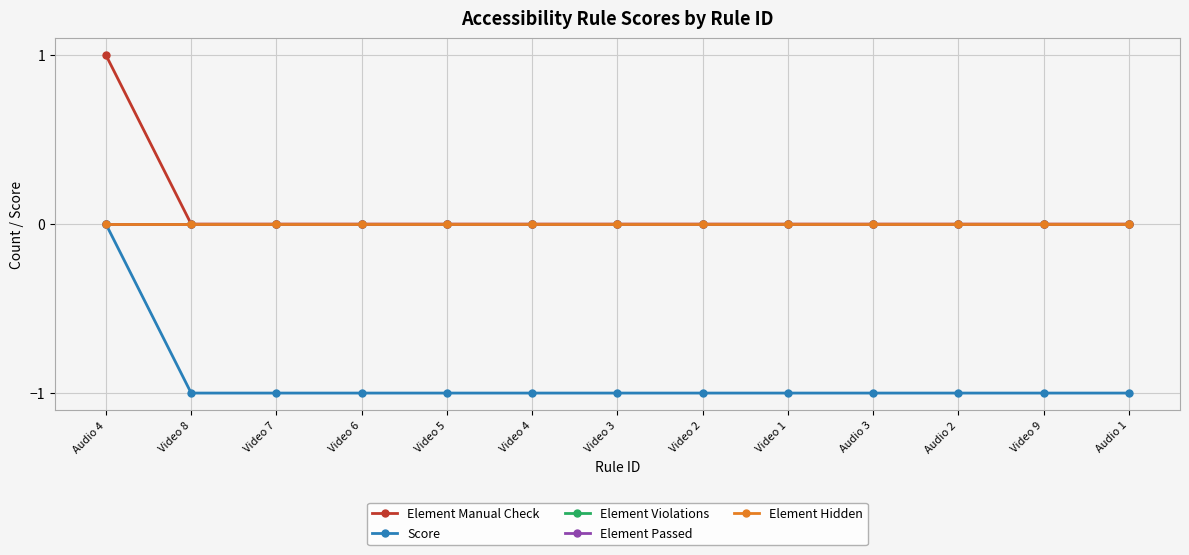

Which series has the largest range (max minus min)?

Element Manual Check